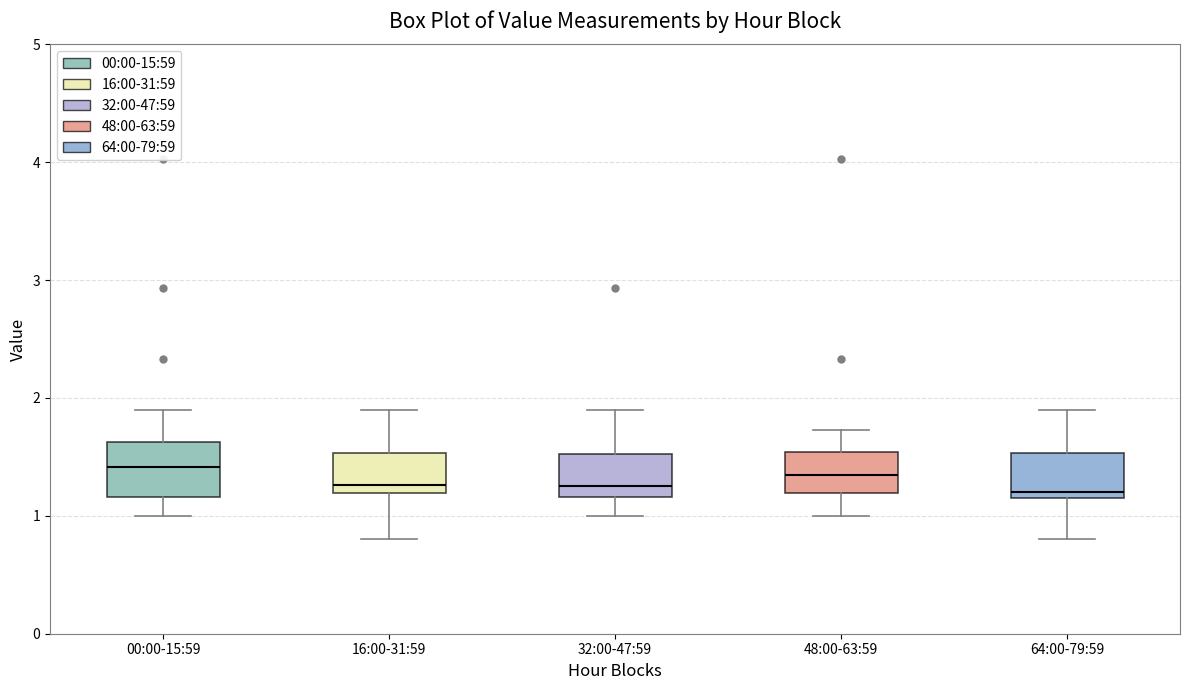

Where does the lower whisker of the box for 16:00-31:59 end on the y-axis? The values are not printed on the chart, so give them approximately, as read against the axis.

0.8